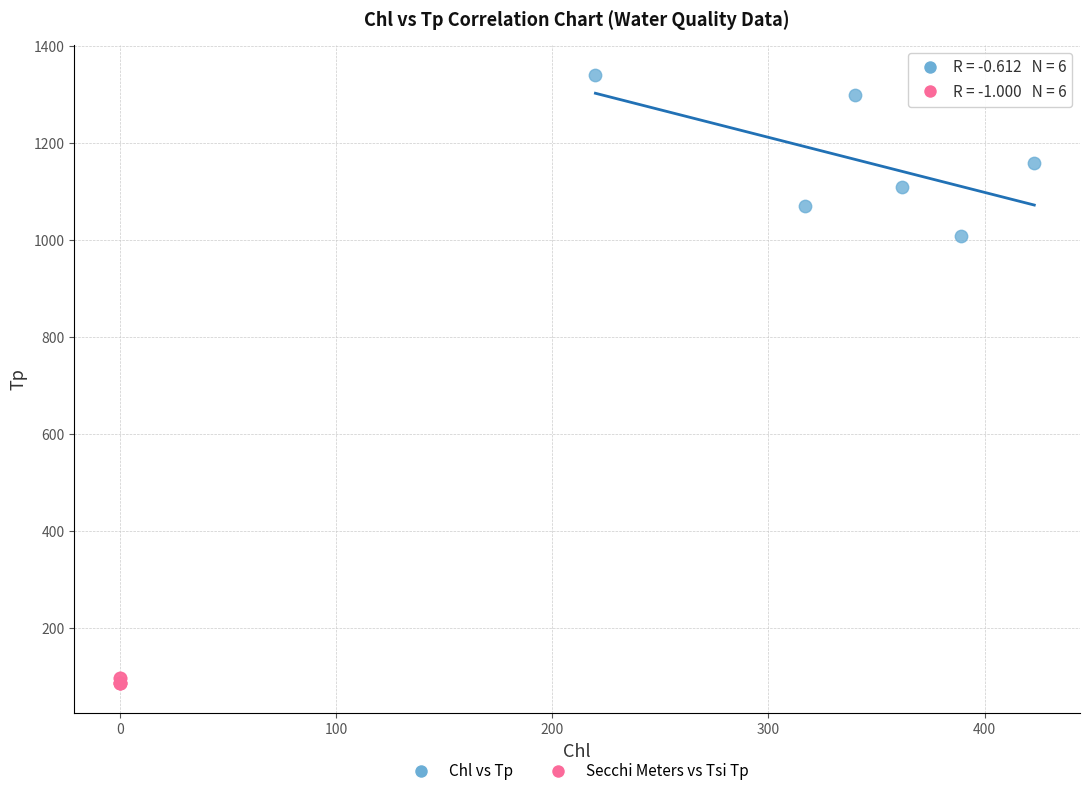

Which series has the largest Y range (max minus min)?

Chl vs Tp